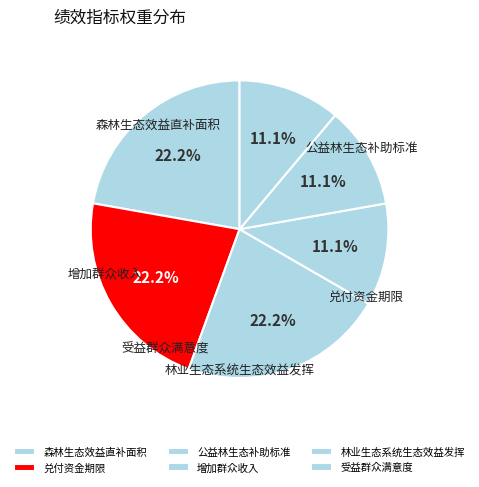

What percentage is the 兑付资金期限 slice, to the nearest percent?

22%